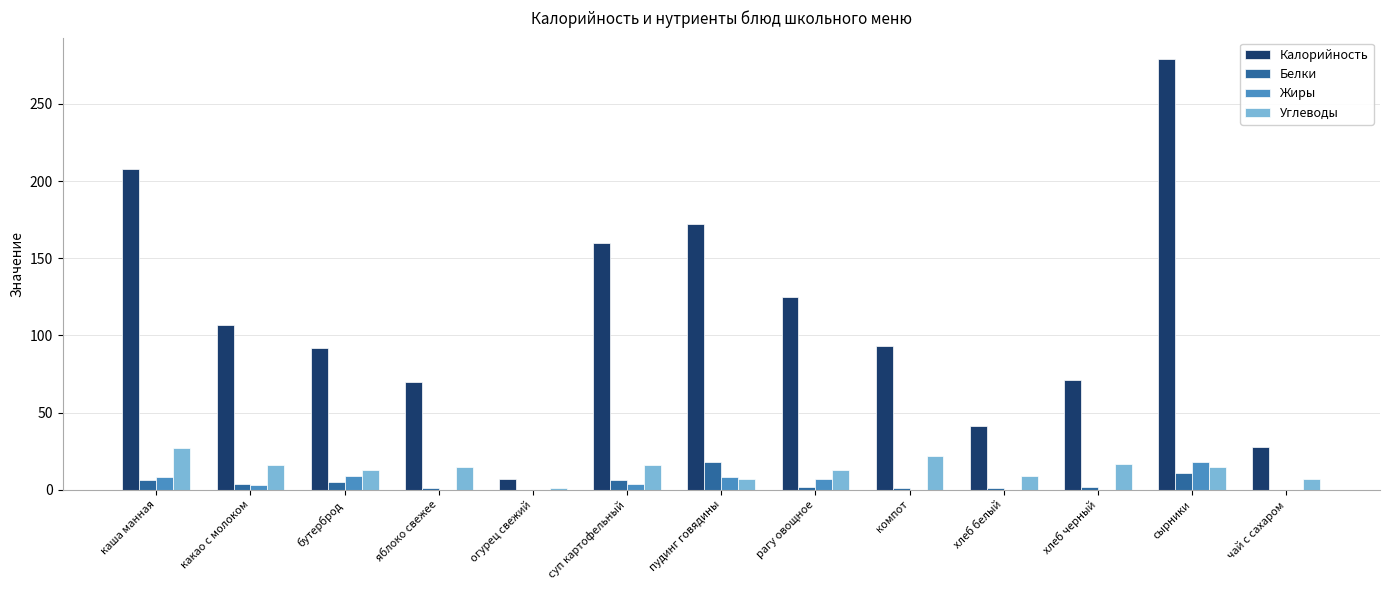

Between бутерброд and сырники, which series saw the biggest shift?

Калорийность